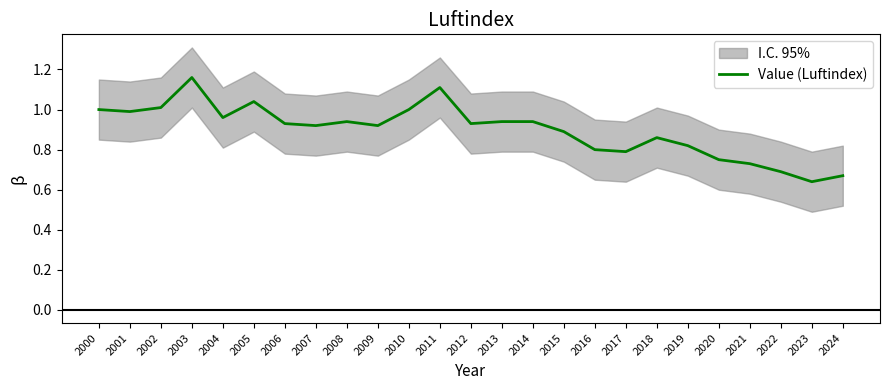

Rank the categories by value from lowest to highest.

2023, 2024, 2022, 2021, 2020, 2017, 2016, 2019, 2018, 2015, 2007, 2009, 2006, 2012, 2008, 2013, 2014, 2004, 2001, 2000, 2010, 2002, 2005, 2011, 2003